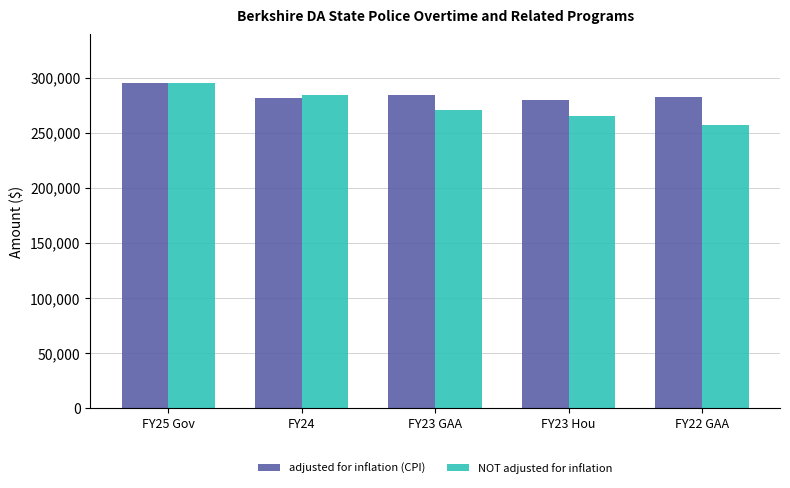

The value of NOT adjusted for inflation at FY23 Hou is 77220. True or false?

False